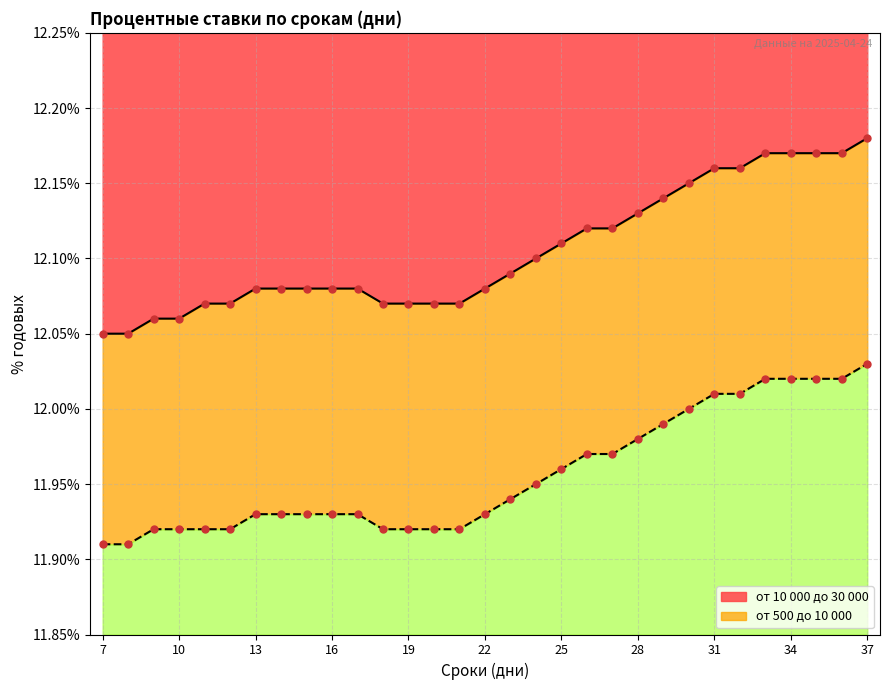

What is the total value across all series at 36?

24.2